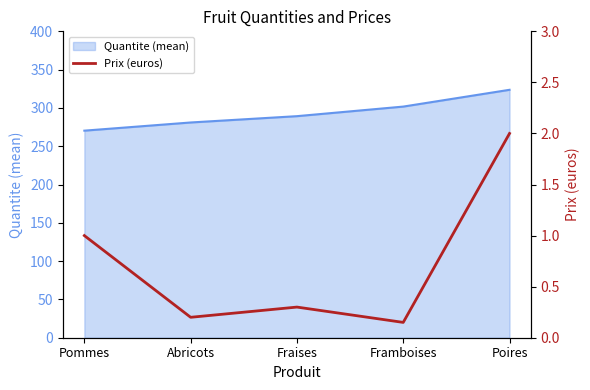

What value does the Quantite (mean) series have at Framboises?

301.8